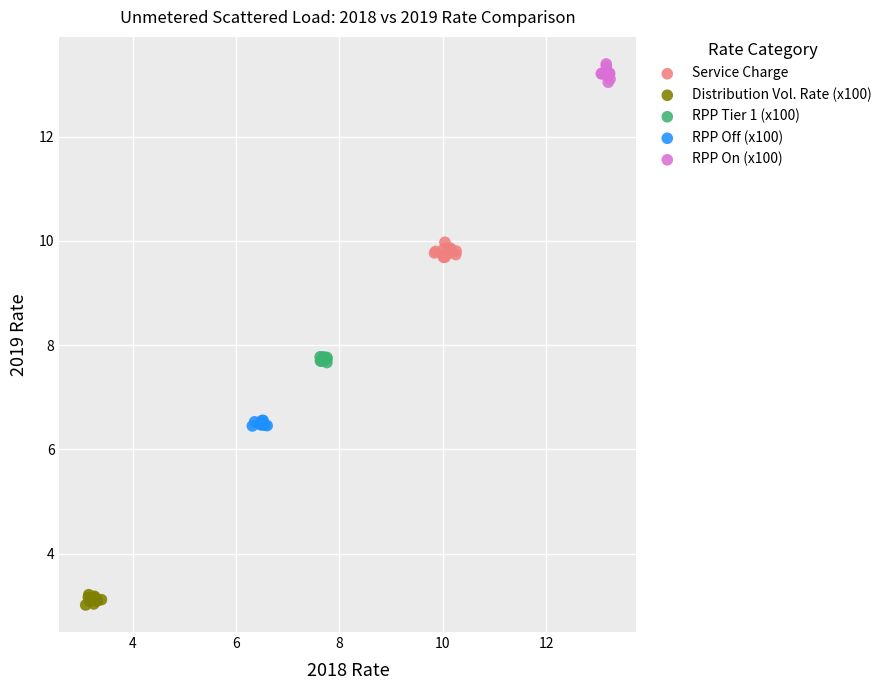

Which series contains the lowest Y value?

Distribution Vol. Rate (x100)